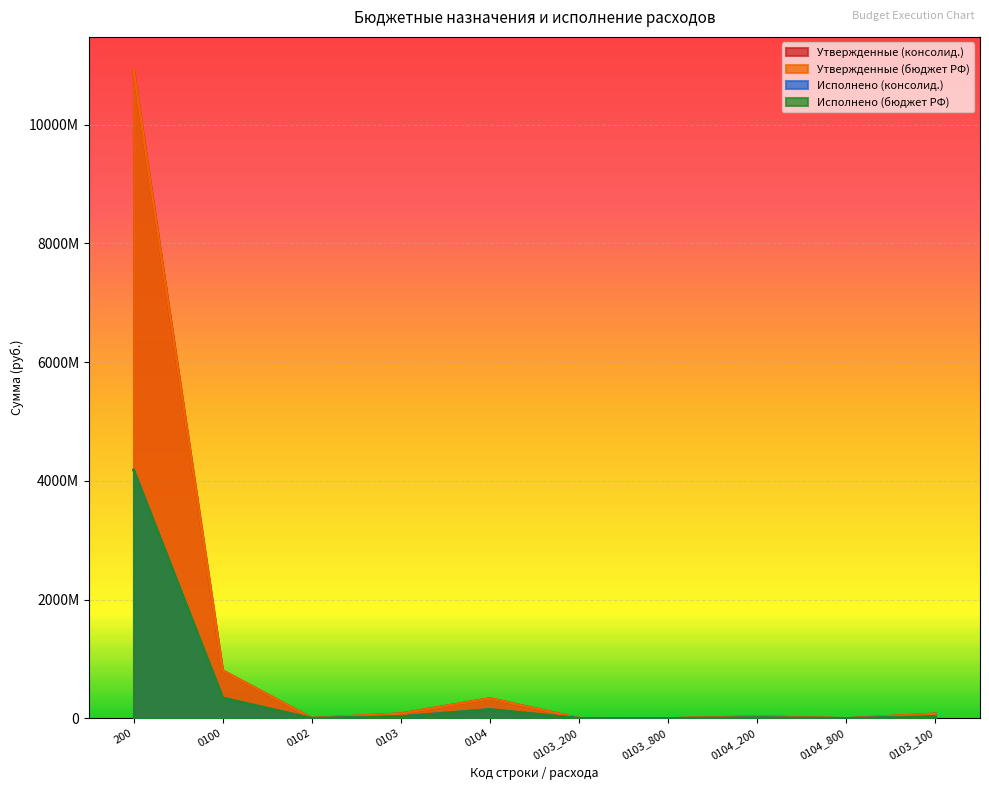

Where does the Исполнено (консолид.) series first go above 29629270?

200